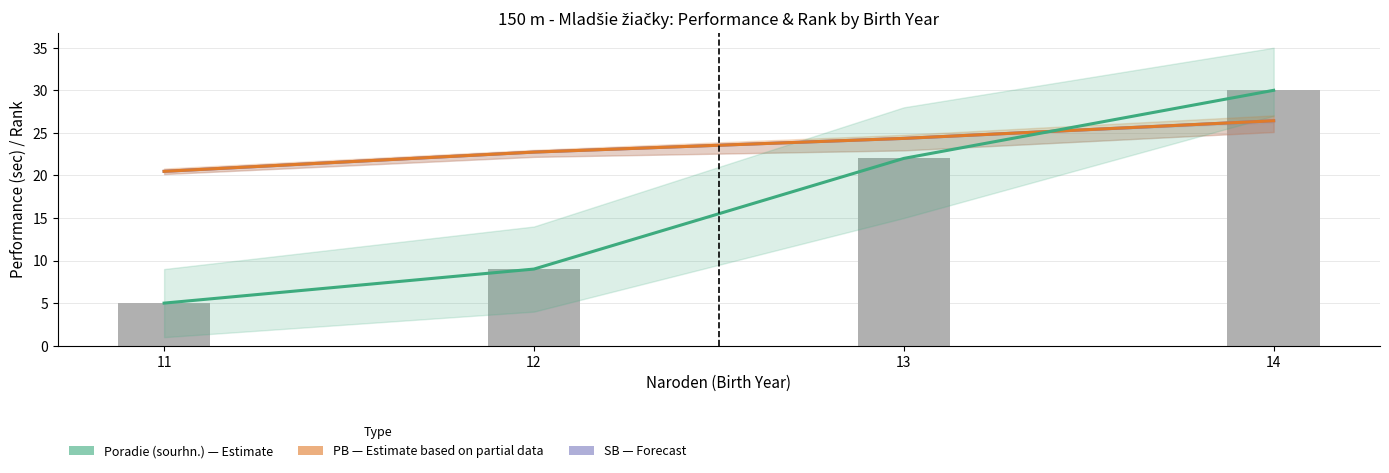

What is the difference between the SB values at 11 and 12?

2.3